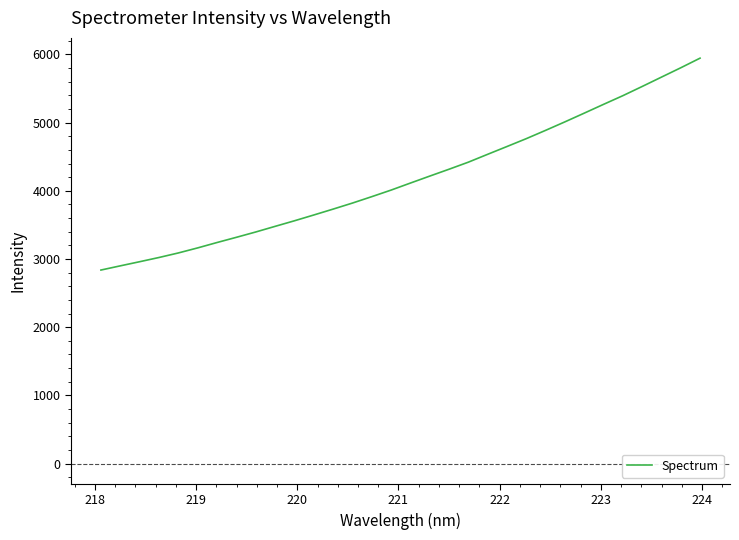

What is the difference between the maximum and minimum values?

3107.3